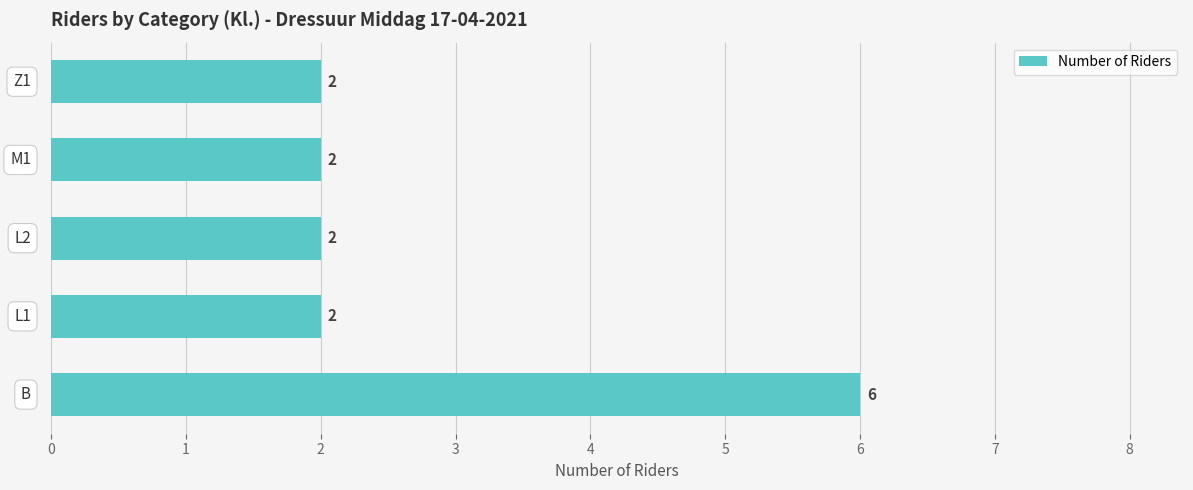

What is the difference between the maximum and minimum values?

4